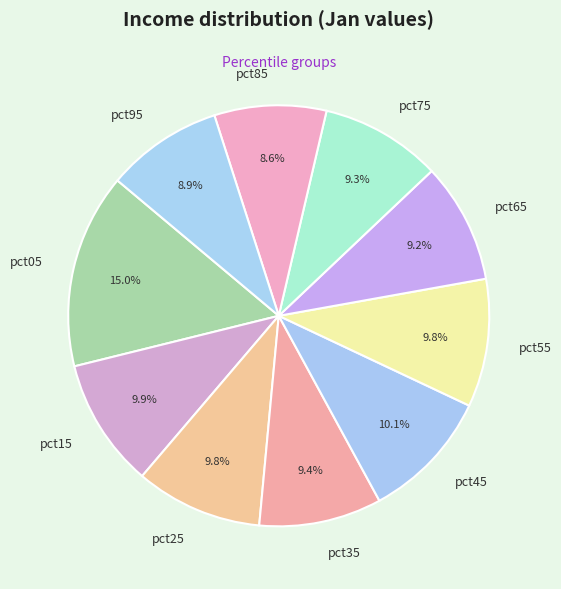

To the nearest percent, what is the combined percentage of pct65 and pct05?

24%